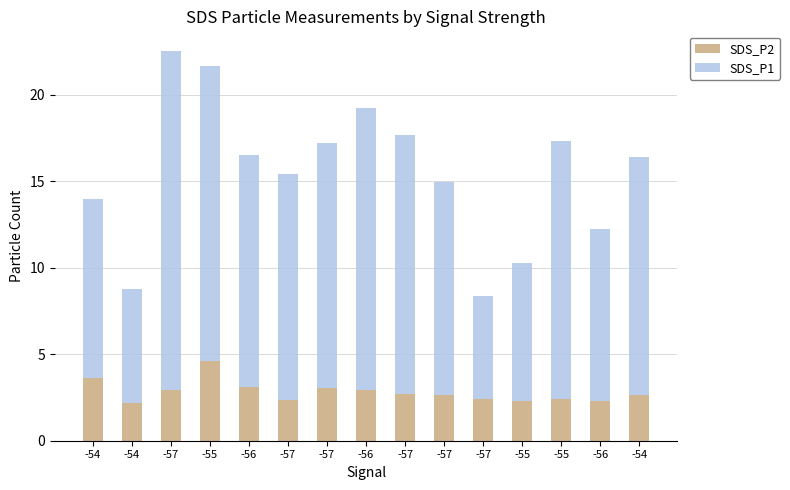

How many bars are there in total?

15